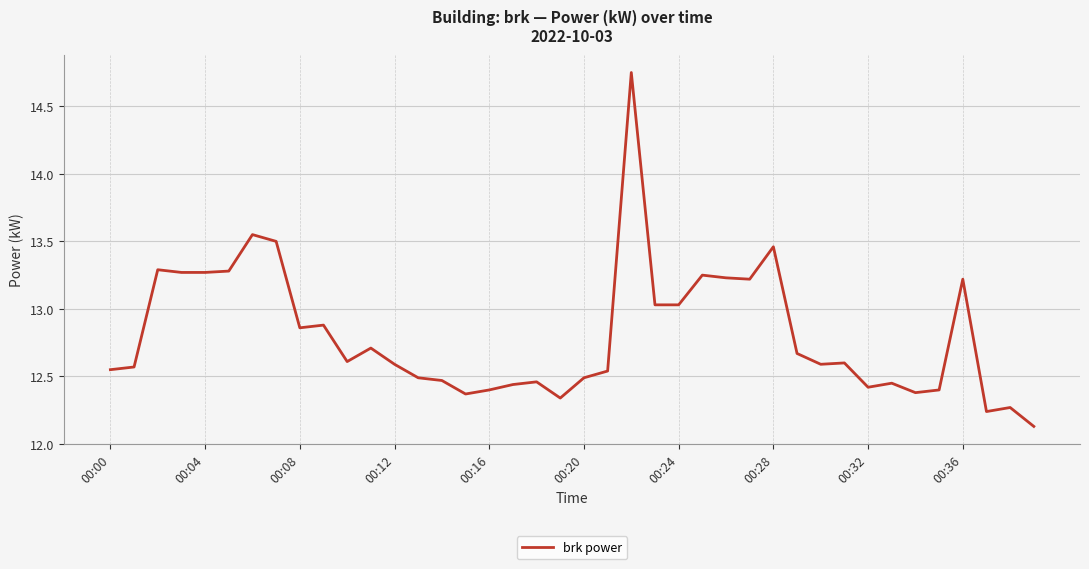

Is this an area chart (filled region under the line)?

No